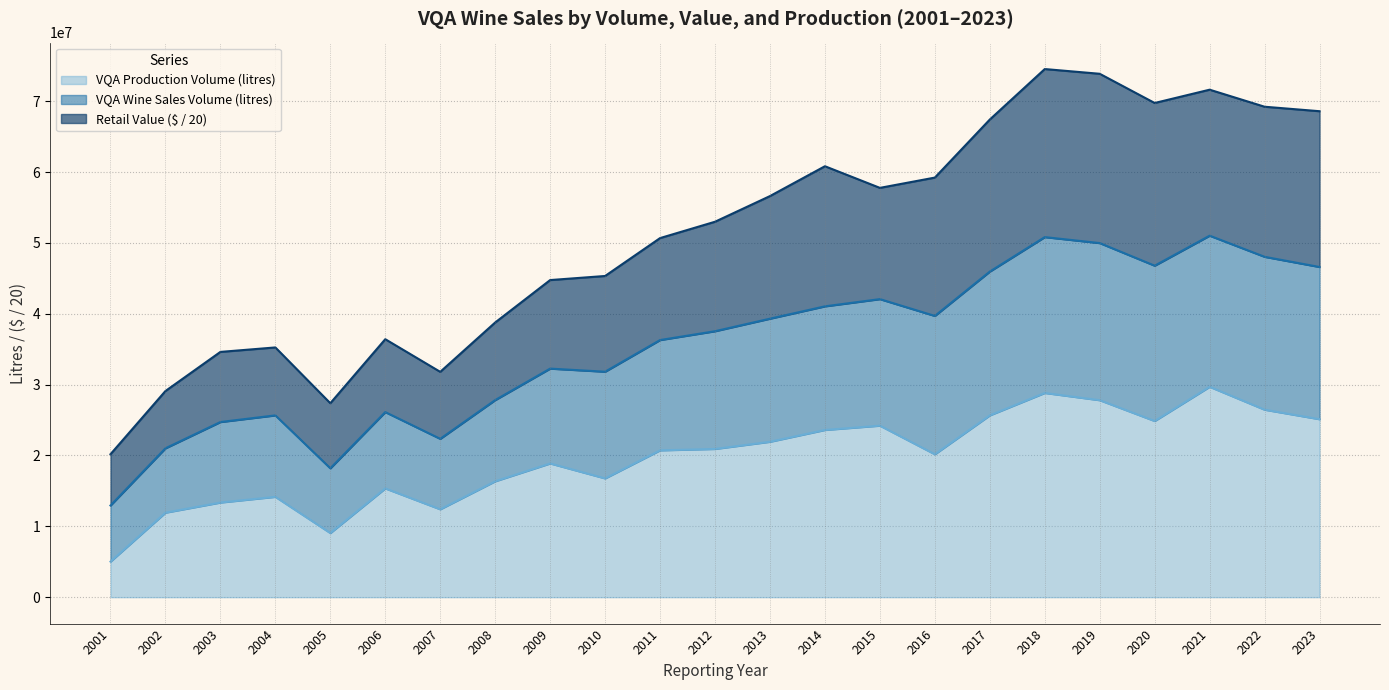

What is the approximate value of VQA Production Volume (litres) at 2012?

20922385.0